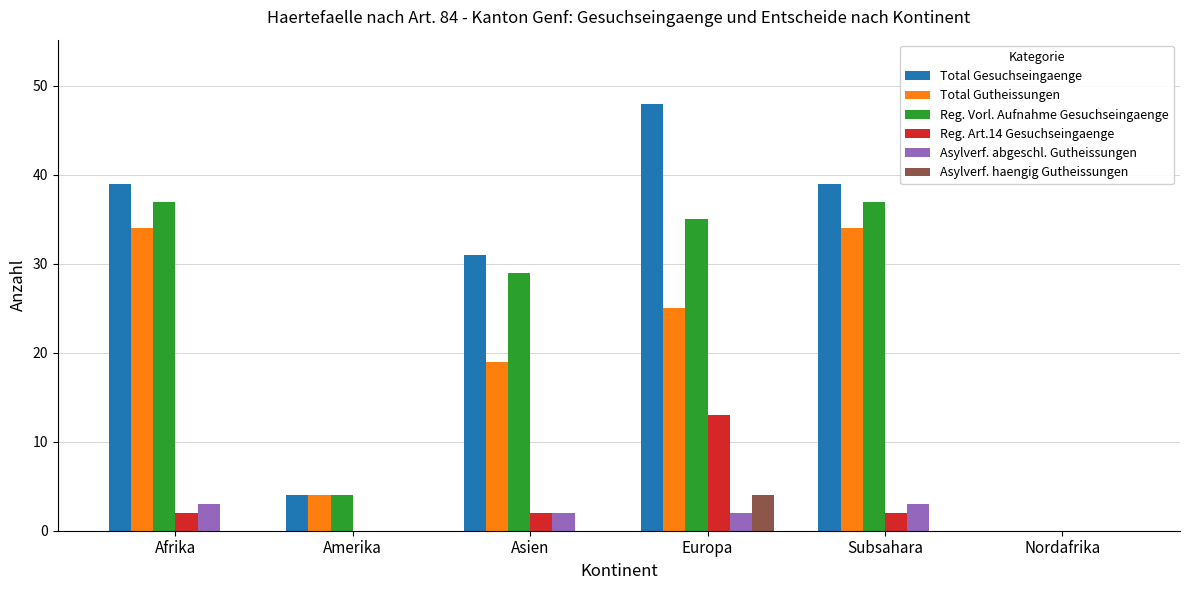

What is the approximate value of Reg. Vorl. Aufnahme Gesuchseingaenge at Subsahara?

37